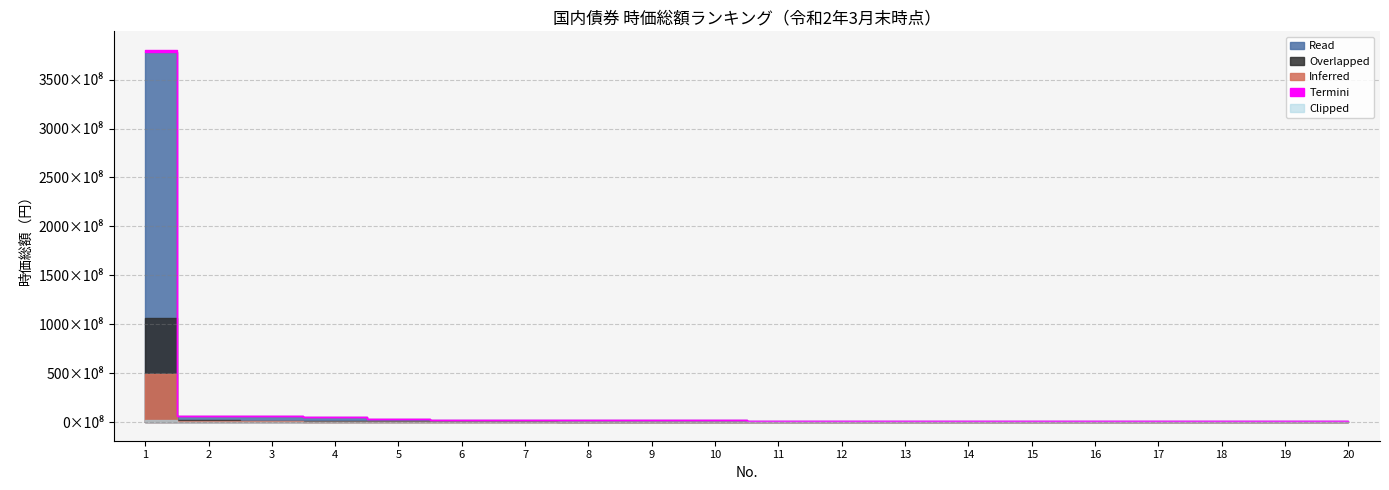

What is the ratio of the value at 9 to the value at 19?

2.2